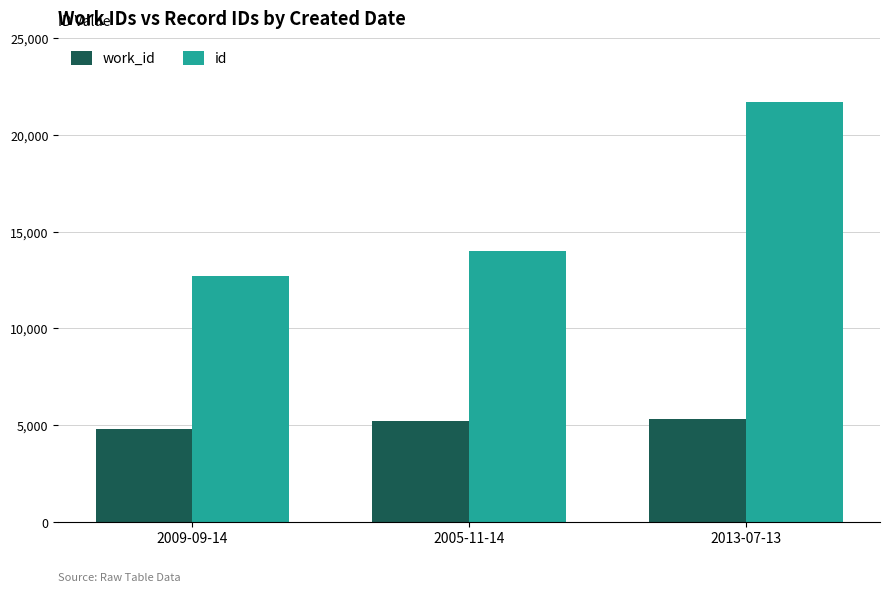

What is the sum of the work_id values at 2013-07-13 and 2009-09-14?

10088